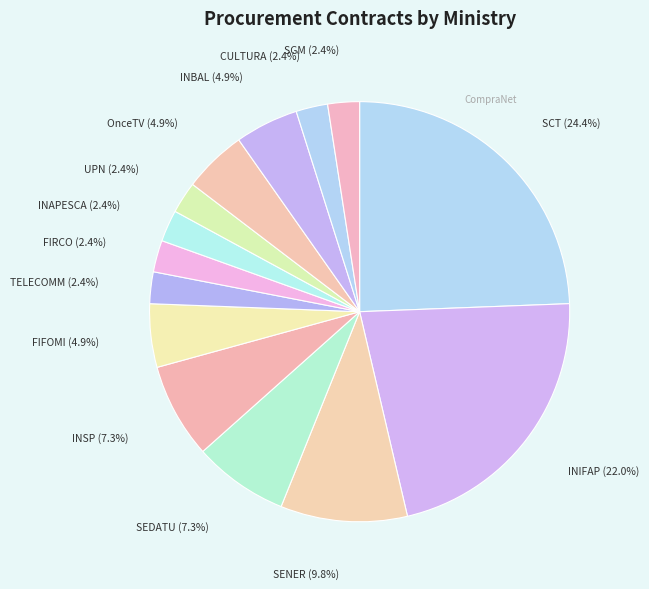

What is the total percentage of SCT and INAPESCA?

26.8%